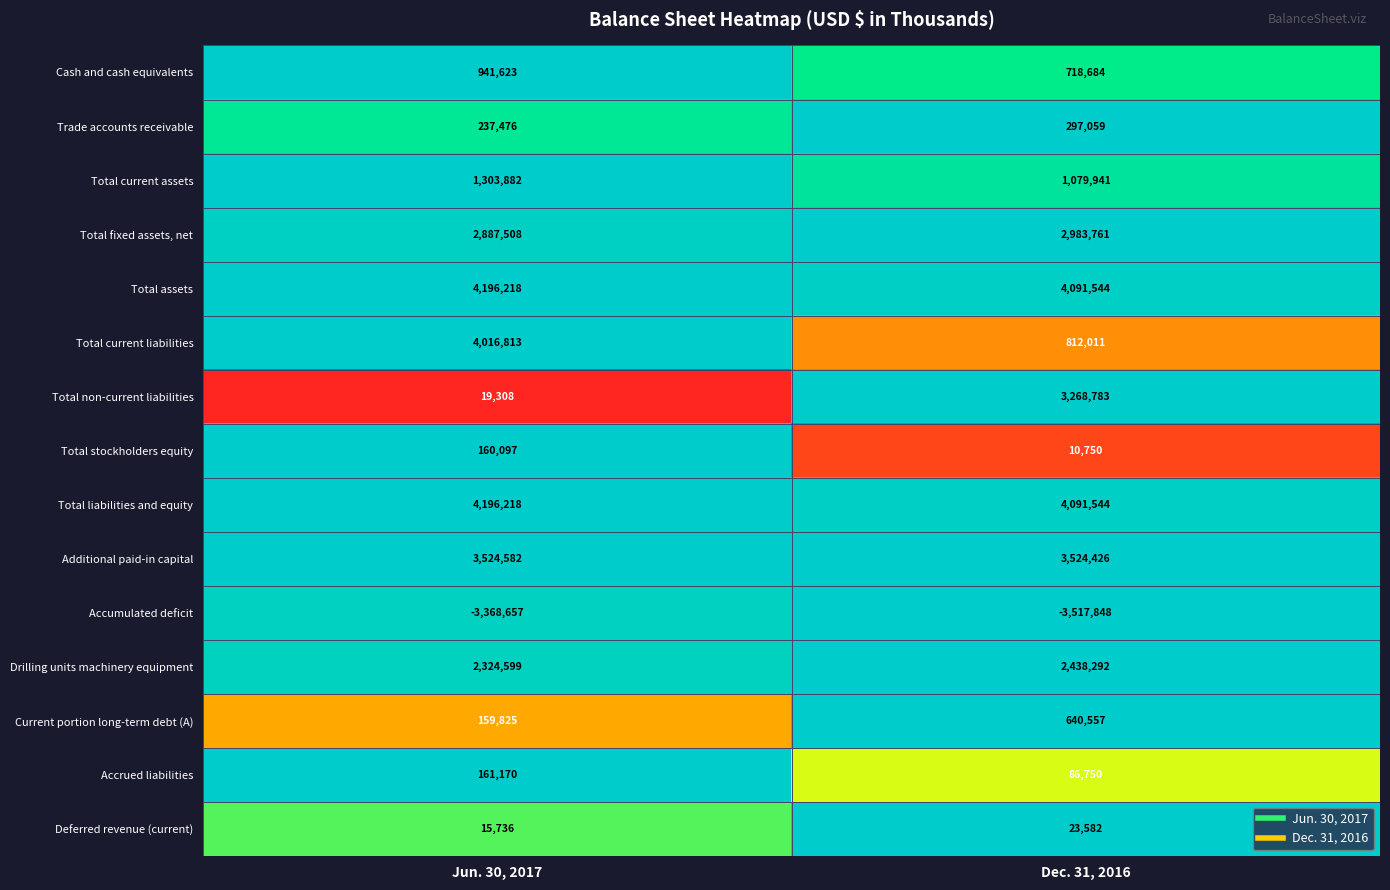

The value of Cash and cash equivalents at Dec. 31, 2016 is 452795. True or false?

False